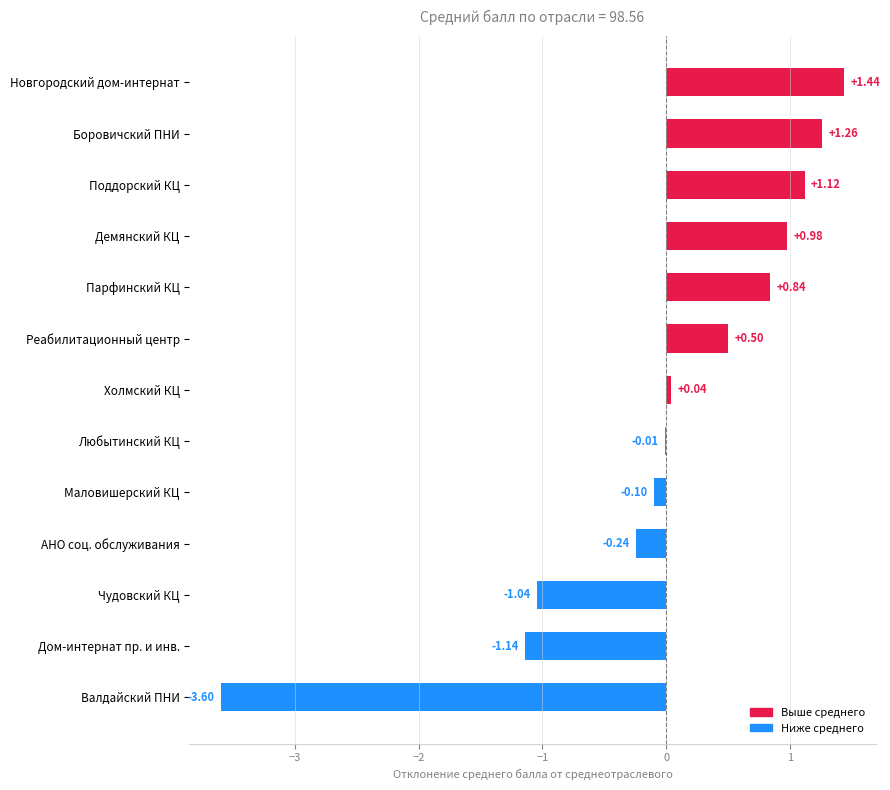

Are the bars grouped side by side (vs. stacked)?

No